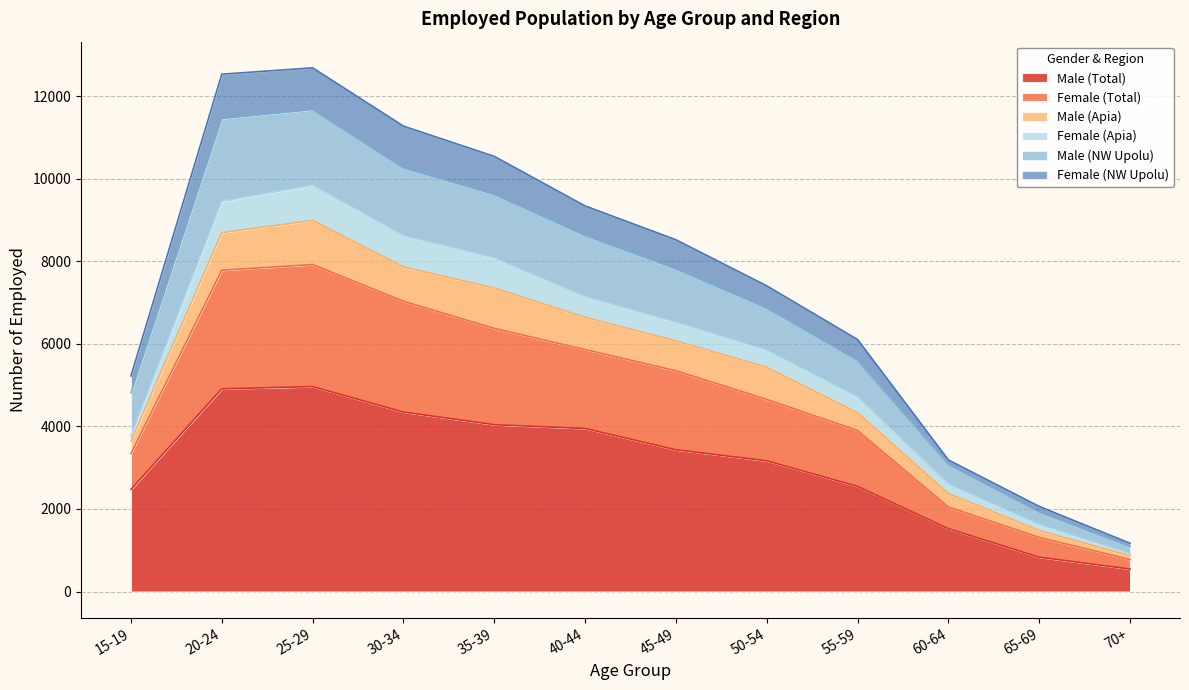

What is the sum of all Male (Total) values?

36739